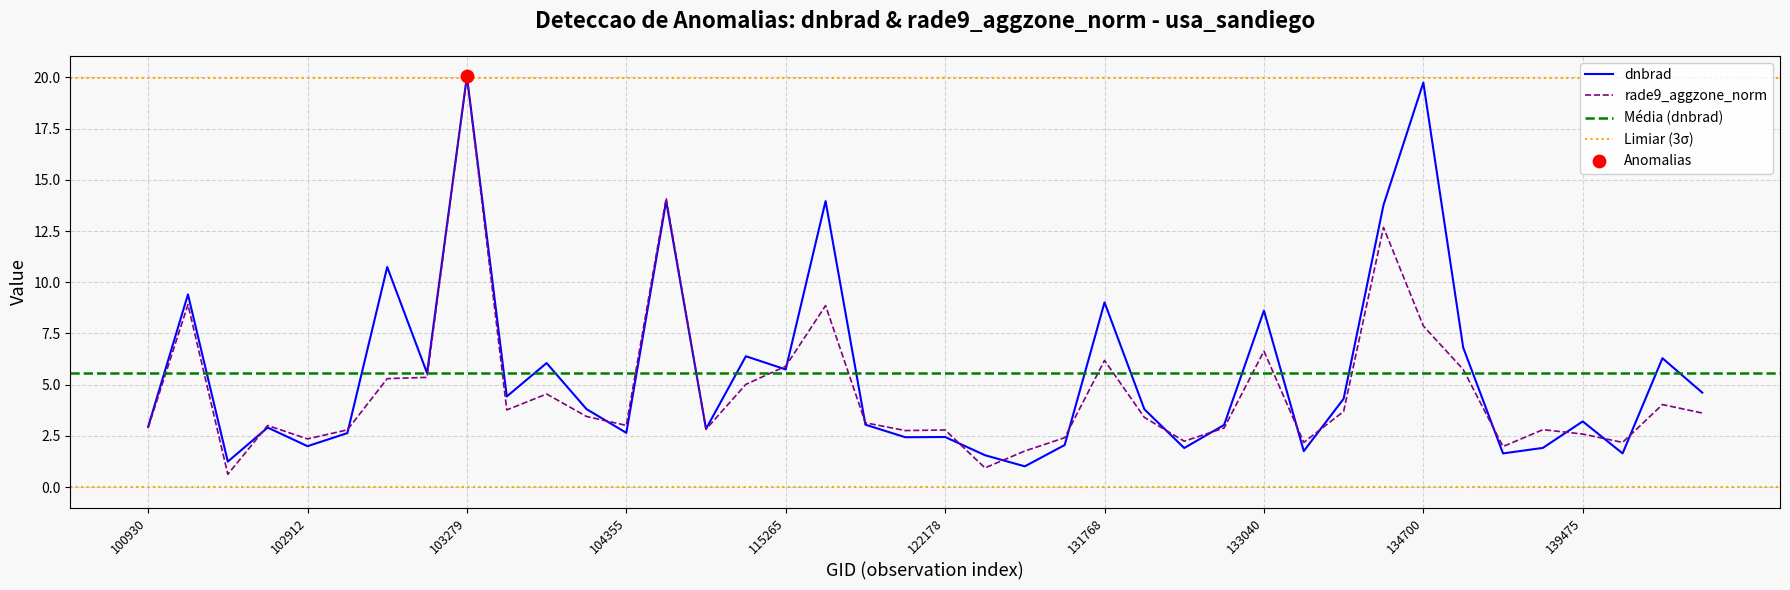

Is the value of dnbrad at 122178 greater than the value of rade9_aggzone_norm at 103279?

No